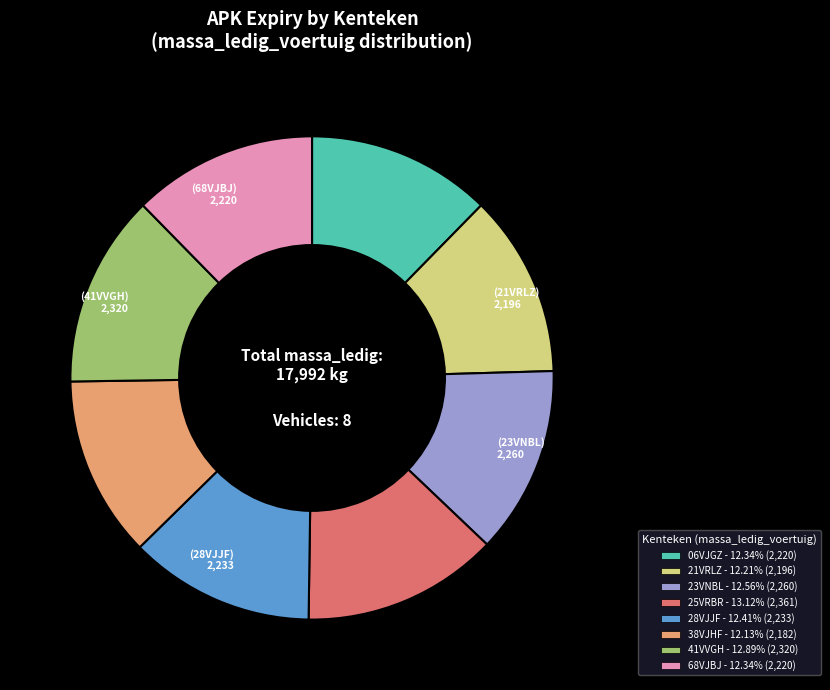

Approximately how many times larger is the value at 21VRLZ - 12.21% (2,196) compared to 38VJHF - 12.13% (2,182)?

1.0